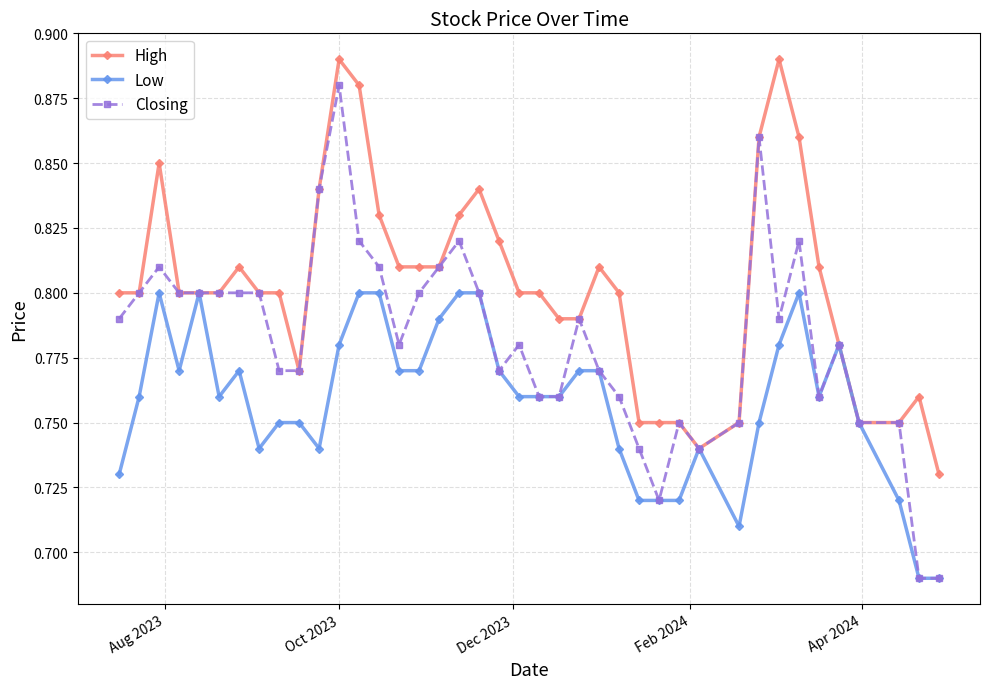

How many High values are between 0 and 1?

40